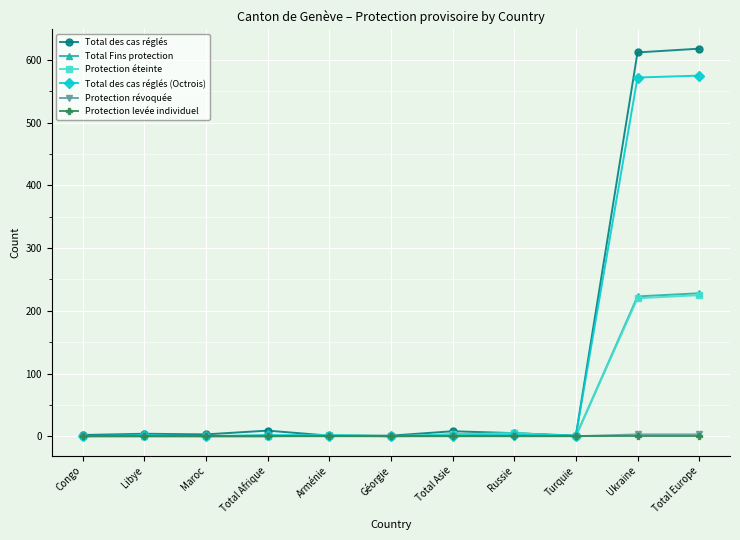

What is the highest value of the Total des cas réglés series?

618